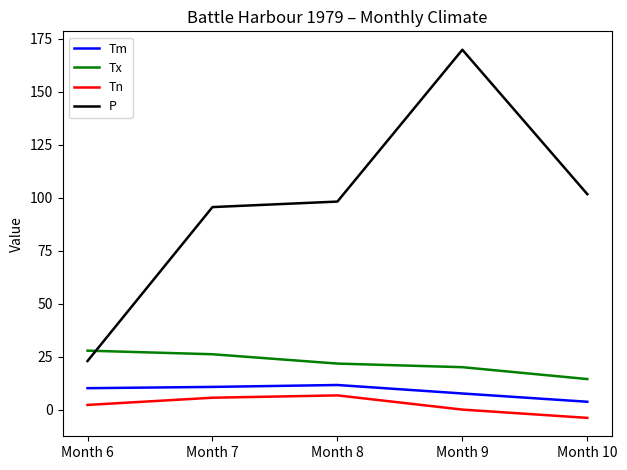

At which category does the chart reach its peak across all series?

Month 9